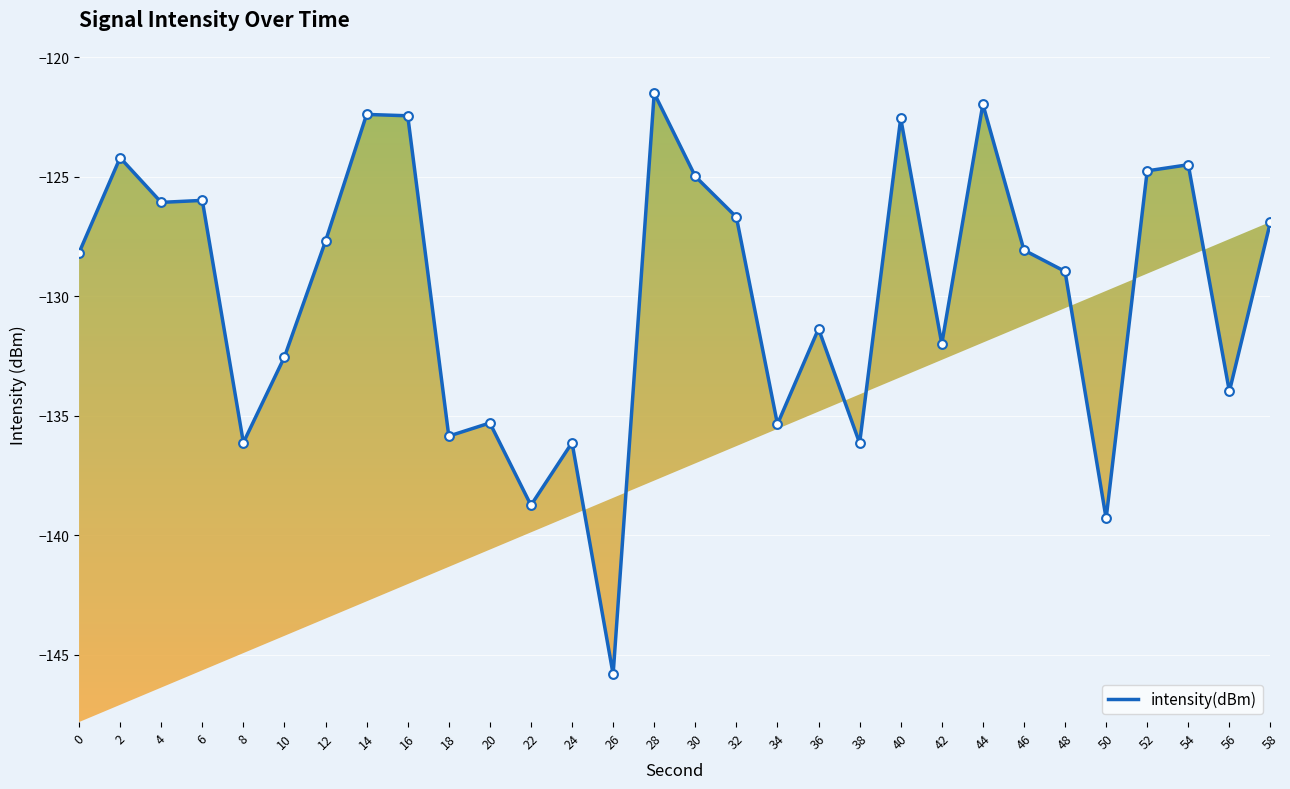

Between 38 and 36, which is larger?

36